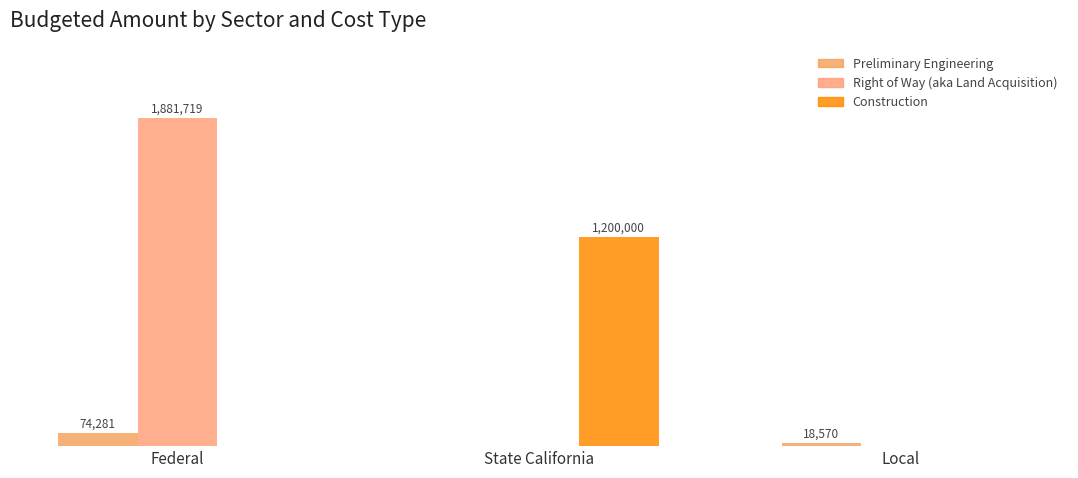

At which label does Construction reach its peak?

State California